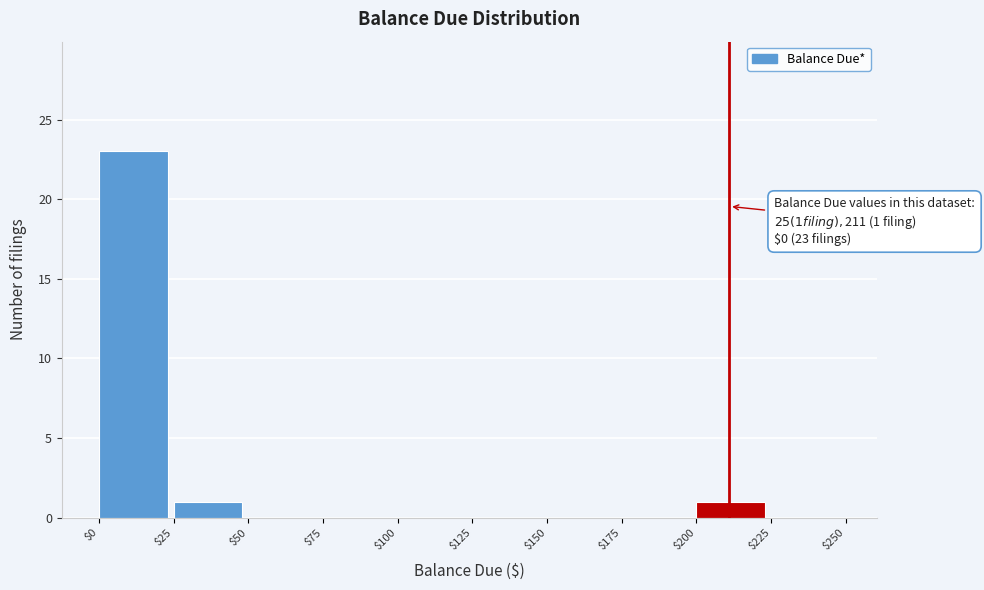

Over which range of the x-axis is the bar tallest?

$0 to $25